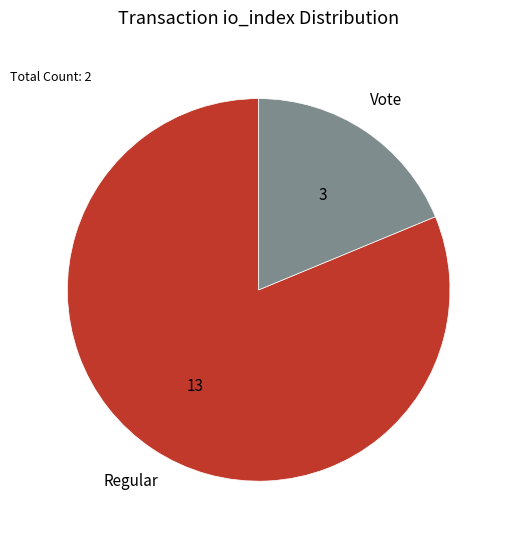

Does any single category account for the majority?

Yes